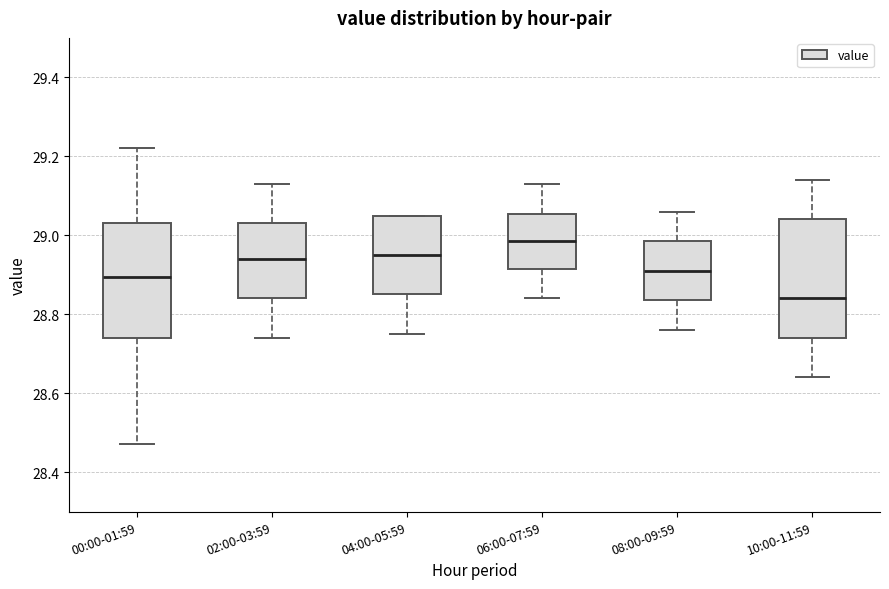

Which box's median line is the lowest?

10:00-11:59